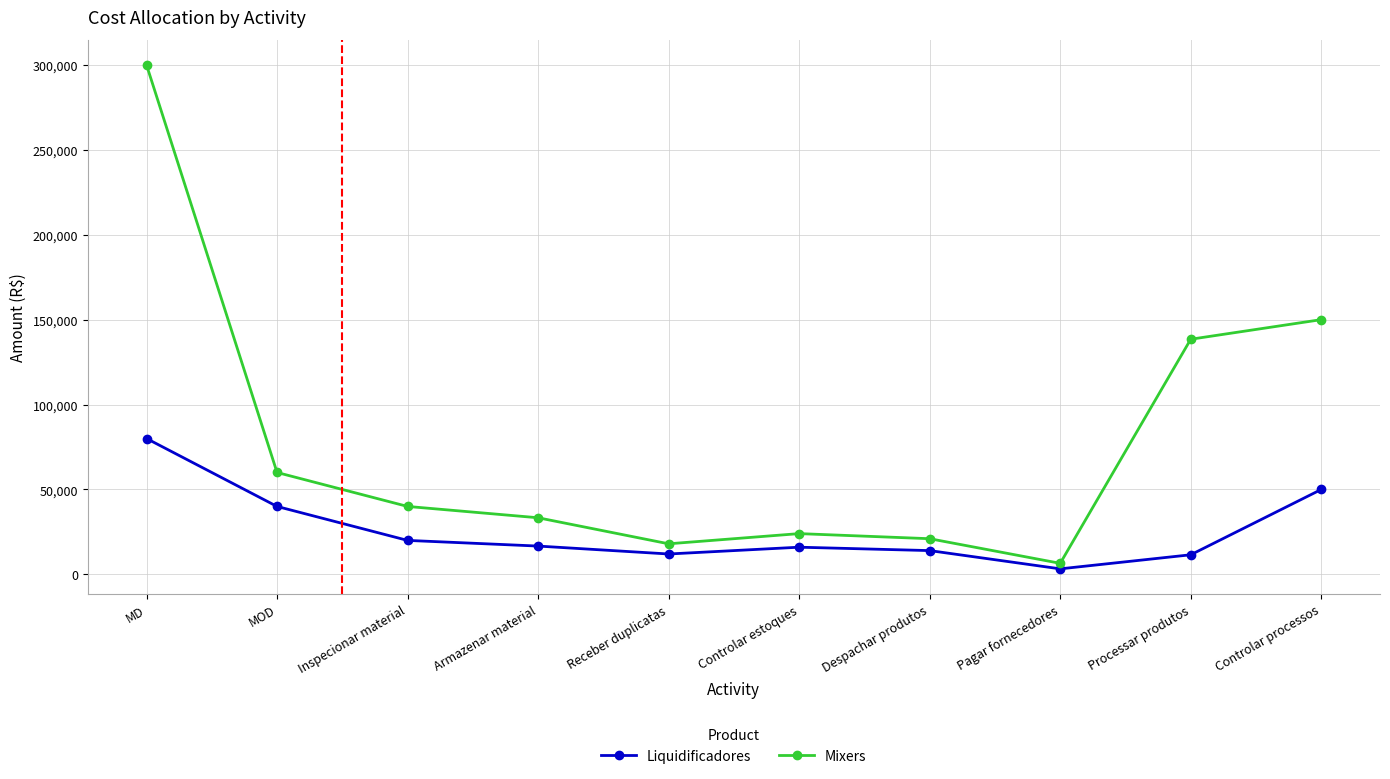

What is the total value across all series at Processar produtos?

150000.0